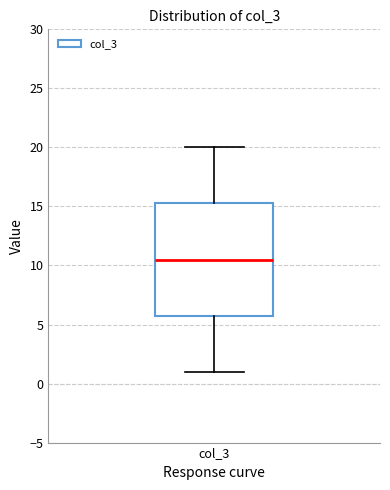

Read this box plot against the y-axis: the position of the median line, the range covered by the box, and the ends of both whiskers. The values are not printed on the chart, so give them approximately, as read against the axis.

median 10.5, box 6.0 to 15.5, whiskers 1.0 to 20.0